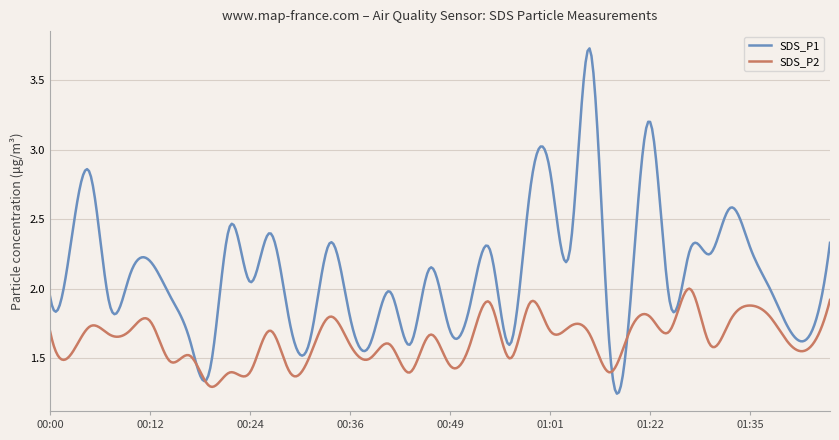

Which series has the widest spread of values?

SDS_P1